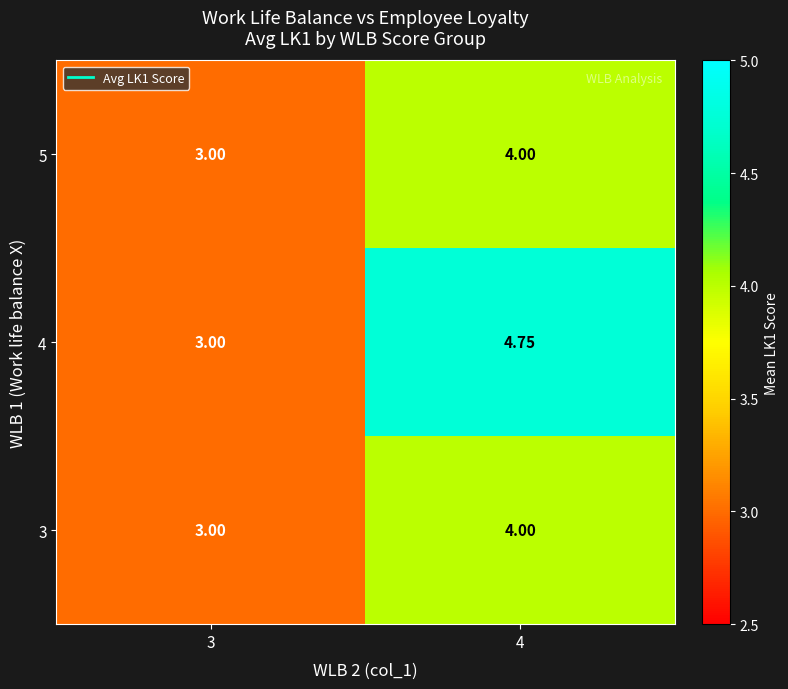

Is the value of 4 at 4 greater than the value of 3 at 3?

Yes